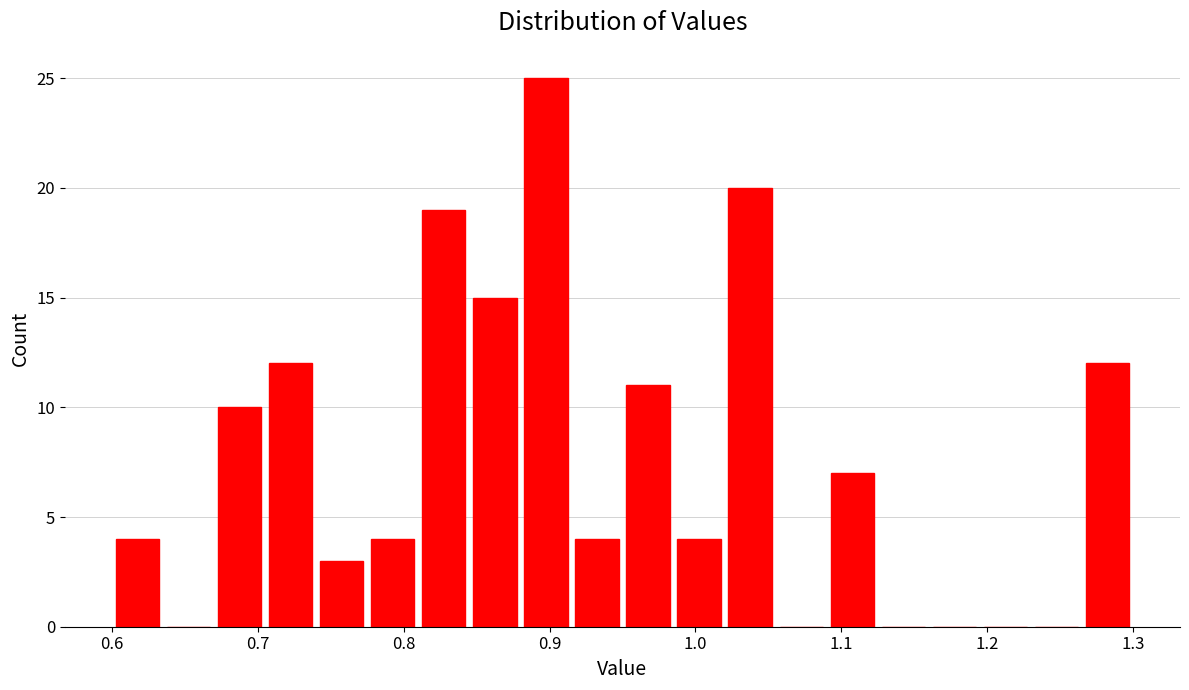

Read against the x-axis, roughly where is the centre of the tallest bar?

0.90